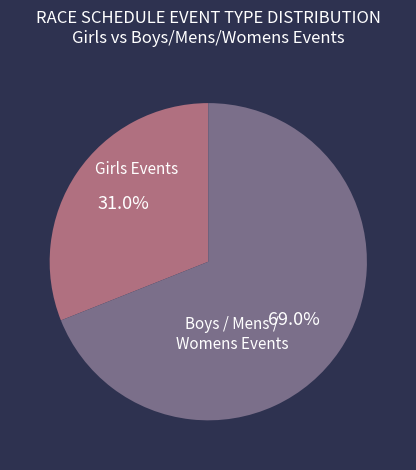

Is there any slice that represents more than half of the pie?

Yes